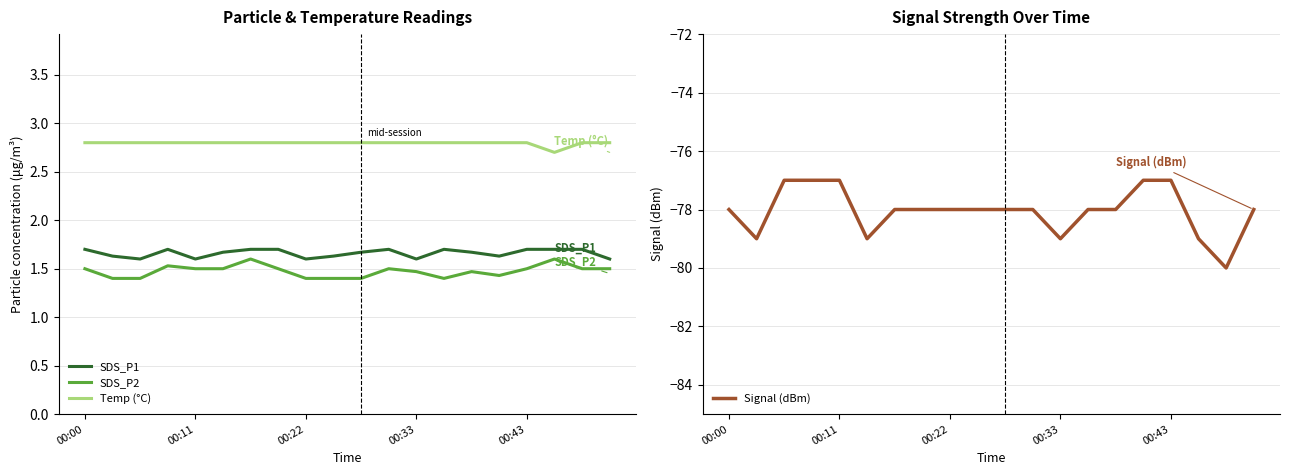

True or false: SDS_P1 and SDS_P2 cross at least once.

False